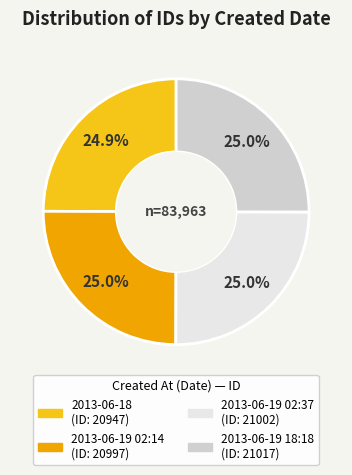

What is the ratio of the value at 2013-06-19 18:18 to the value at 2013-06-19 02:37?

1.0